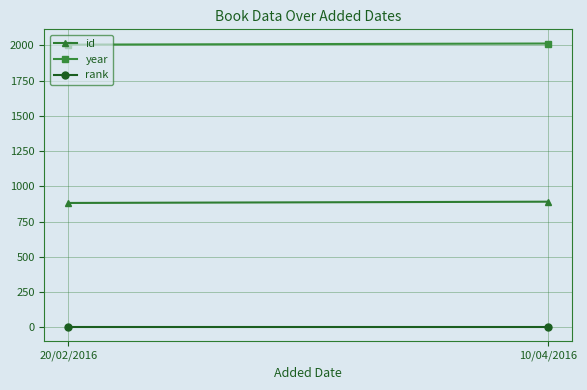

What is the maximum value for year?

2014